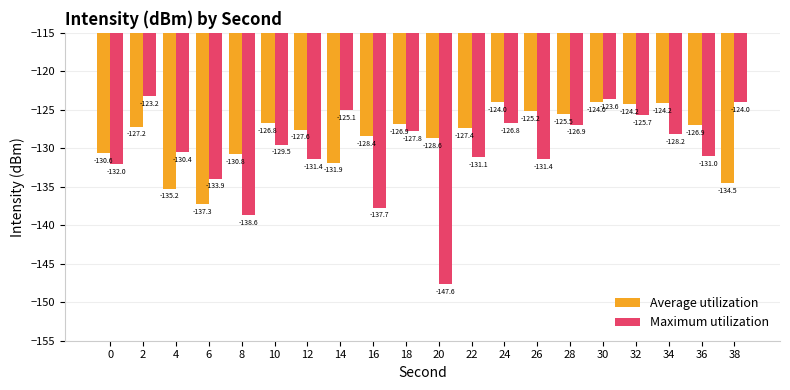

Reading left to right, list all the values displayed in this chart.

Average utilization: -130.6	-127.2	-135.2	-137.3	-130.8	-126.8	-127.6	-131.9	-128.4	-126.9	-128.6	-127.4	-124.0	-125.2	-125.5	-124.0	-124.2	-124.2	-126.9	-134.5
Maximum utilization: -132.0	-123.2	-130.4	-133.9	-138.6	-129.5	-131.4	-125.1	-137.7	-127.8	-147.6	-131.1	-126.8	-131.4	-126.9	-123.6	-125.7	-128.2	-131.0	-124.0